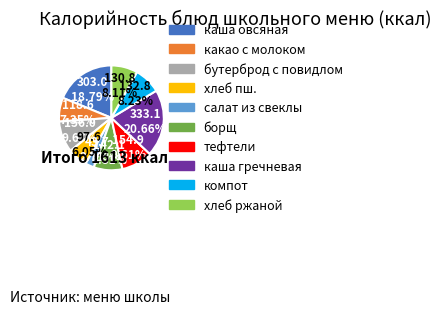

Is there any slice that represents more than half of the pie?

No